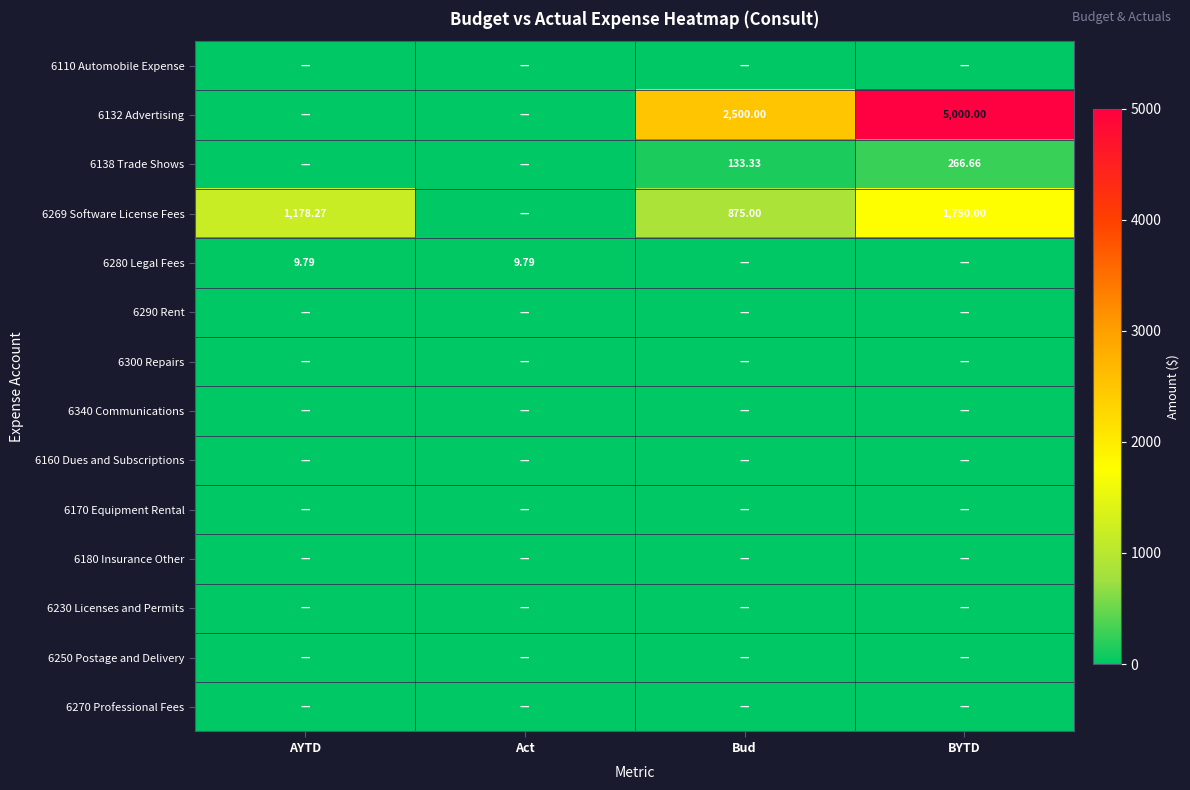

True or false: 6269 Software License Fees has a value of 920.9 at BYTD.

False